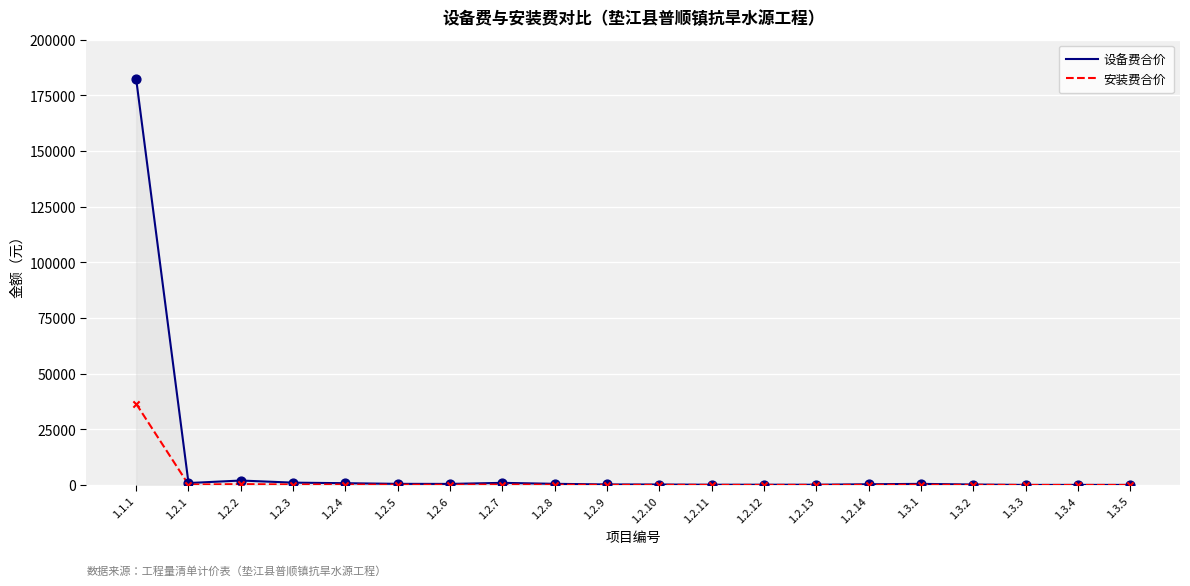

What are all the series names shown in the legend?

设备费合价, 安装费合价